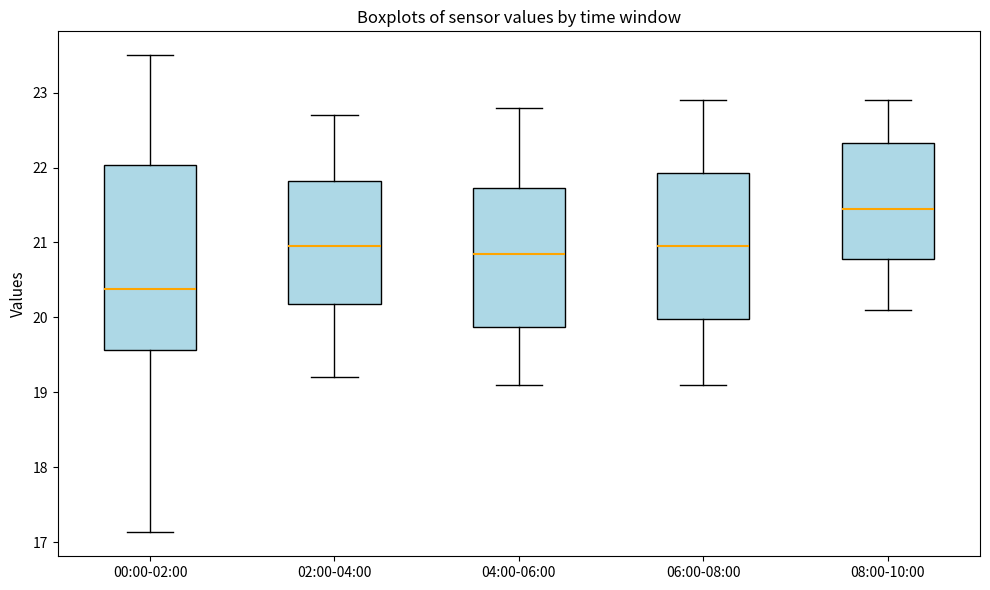

Which box has the highest median line?

08:00-10:00